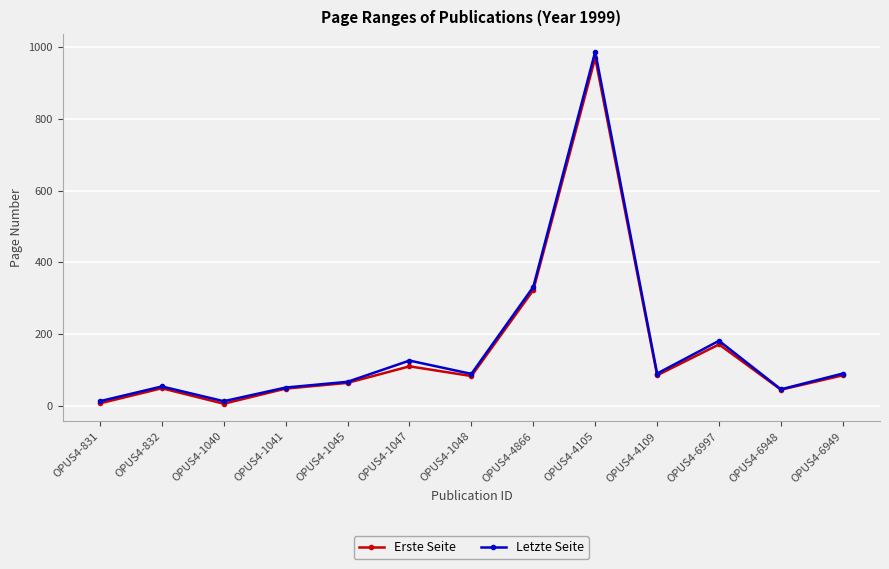

What is the difference between the highest and lowest values at OPUS4-6949?

5